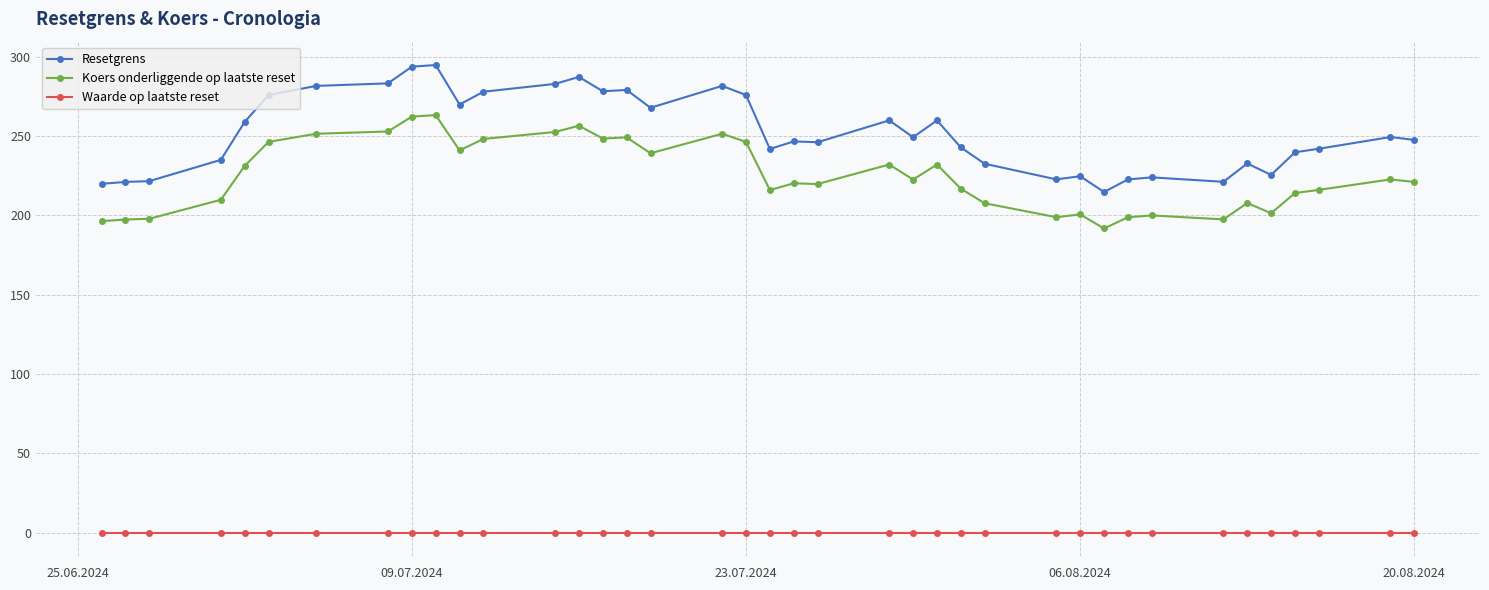

Does the chart display data point markers on the line(s)?

Yes